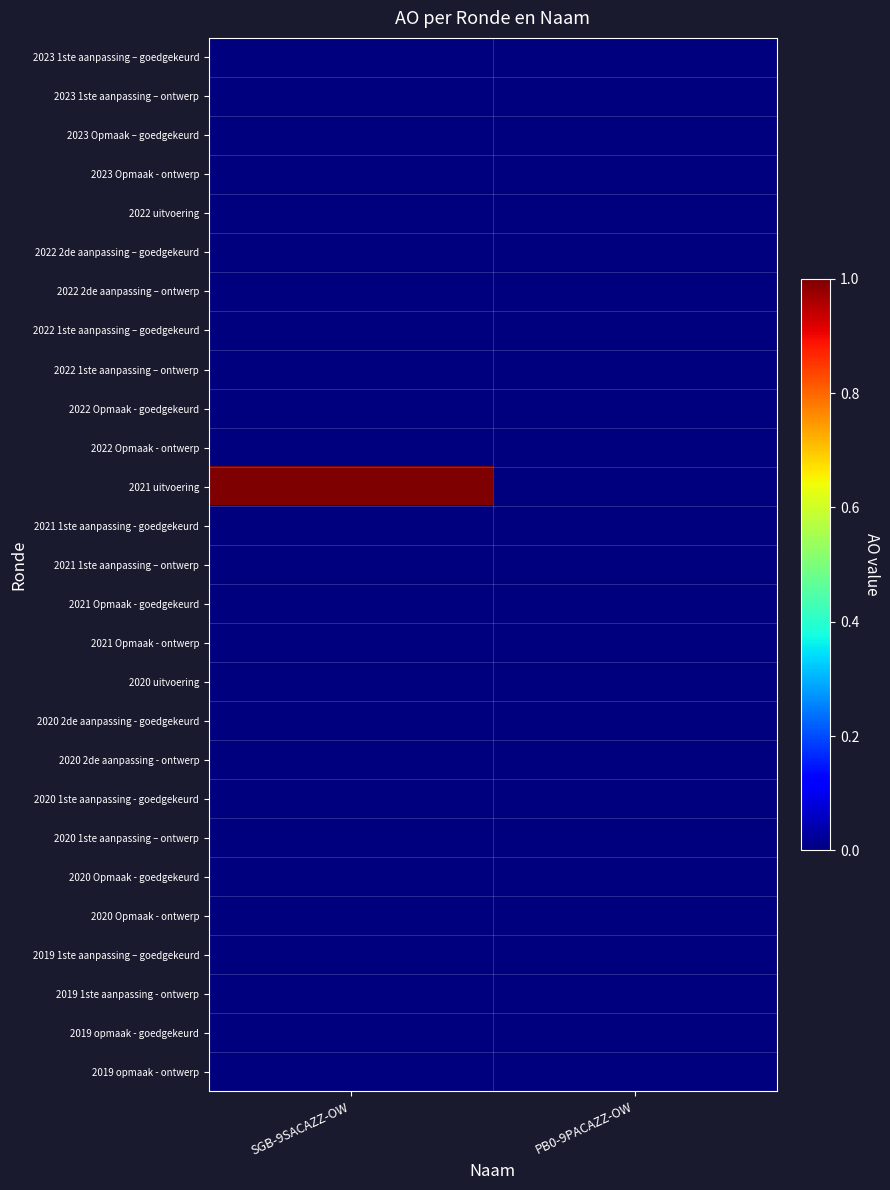

Which series has the widest spread of values?

2021 uitvoering